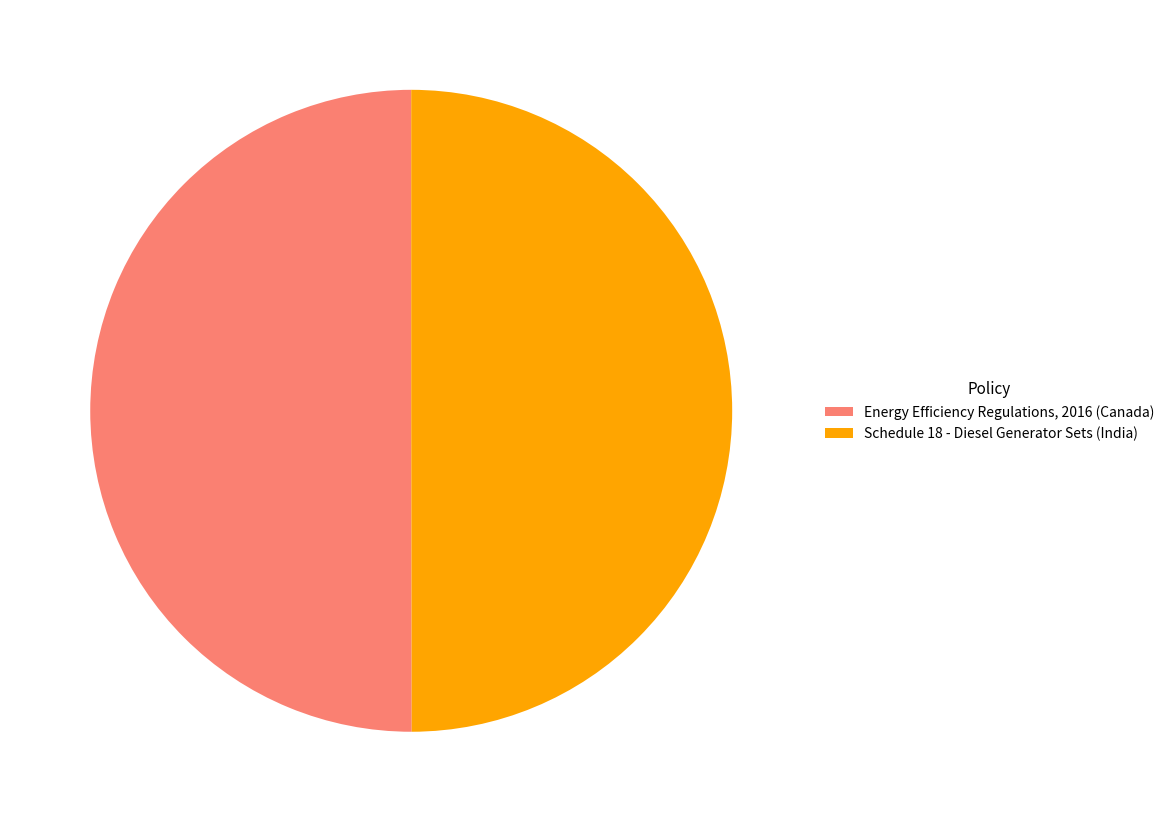

True or false: Energy Efficiency Regulations, 2016 (Canada) accounts for 38% of the total.

False